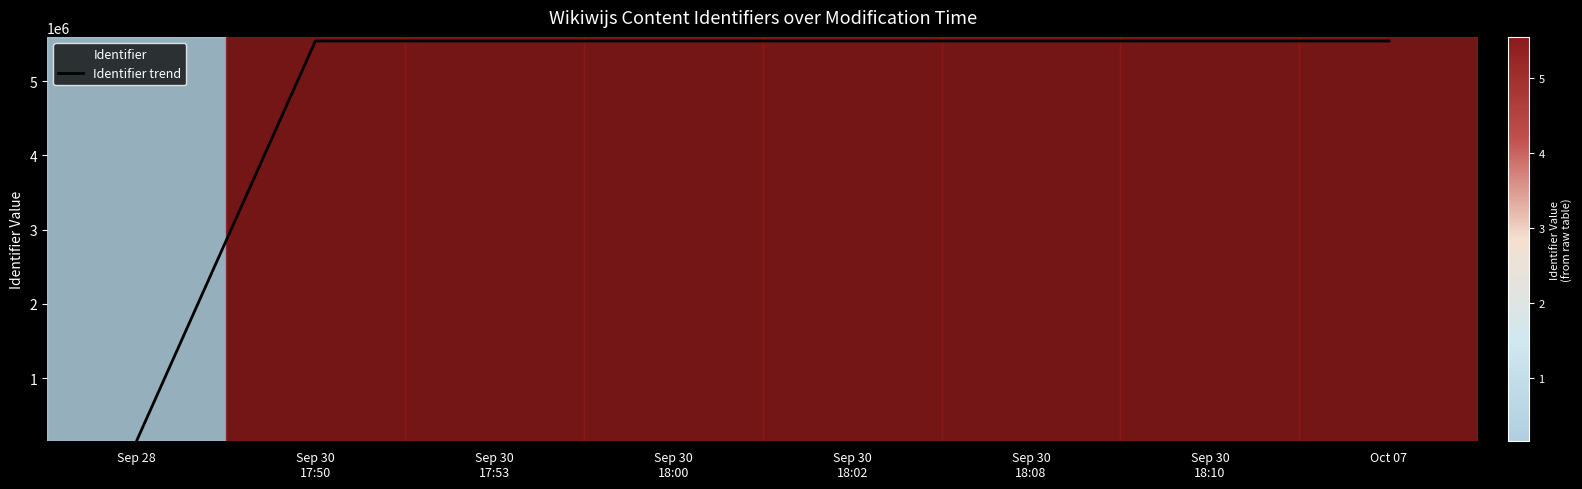

Reading right to left, extract all data points from this chart.

5541364	5541285	5541142	5541362	5541355	5541138	5541128	150826